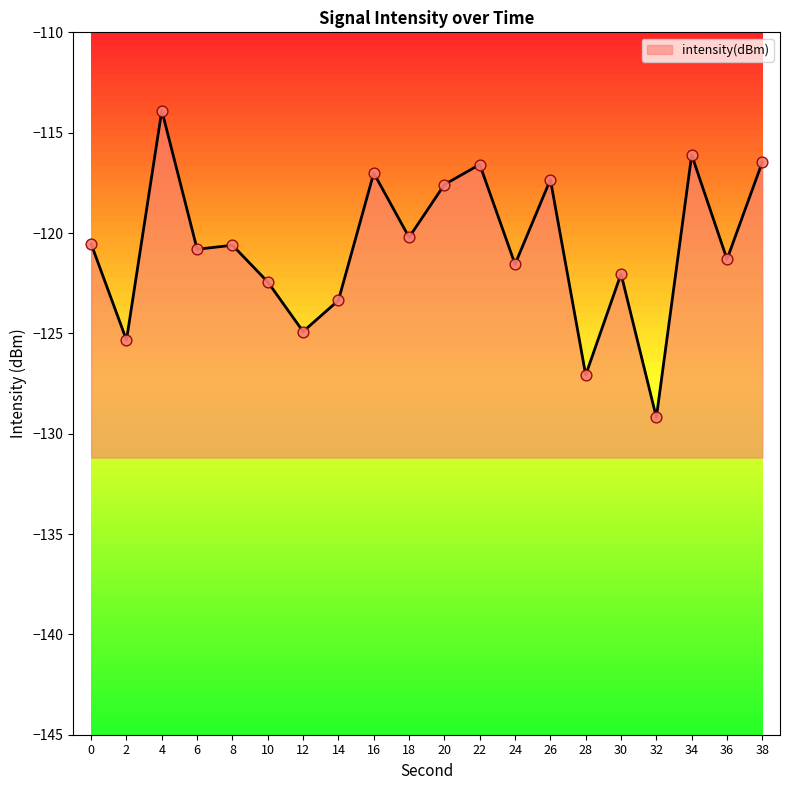

Which has a higher value, 36 or 18?

18